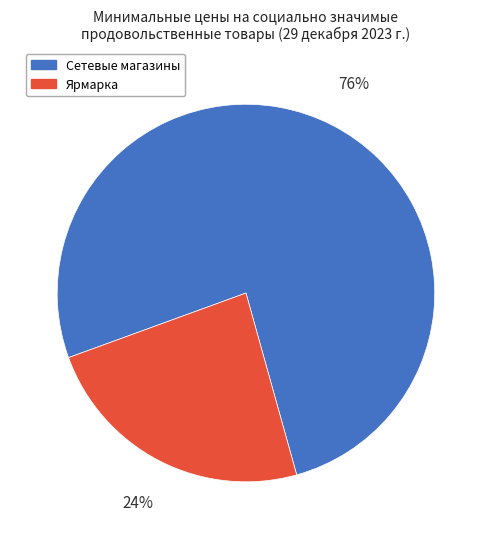

How many slices are in this pie chart?

2